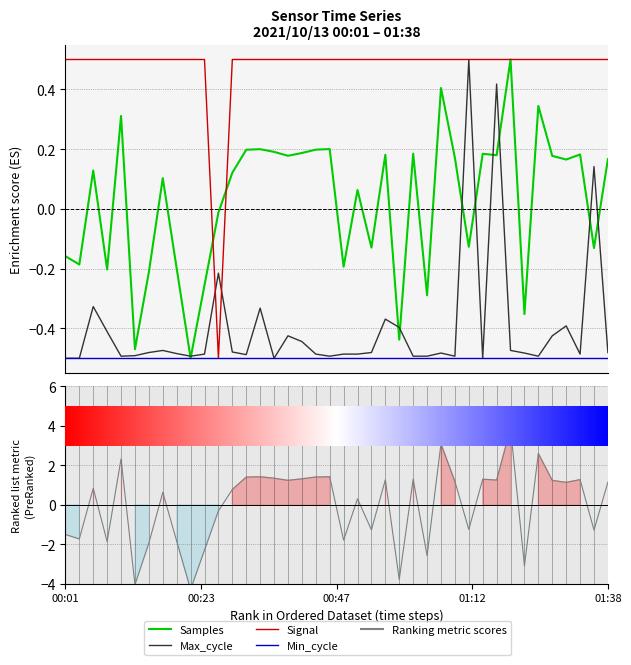

How many times do Max_cycle and Samples cross each other?

21